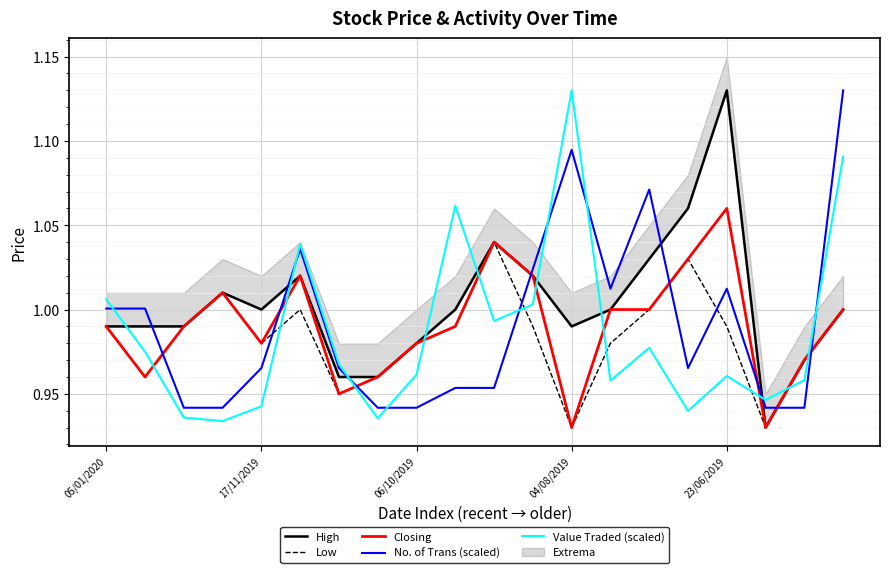

True or false: Low has more than 1 interior local peaks.

True